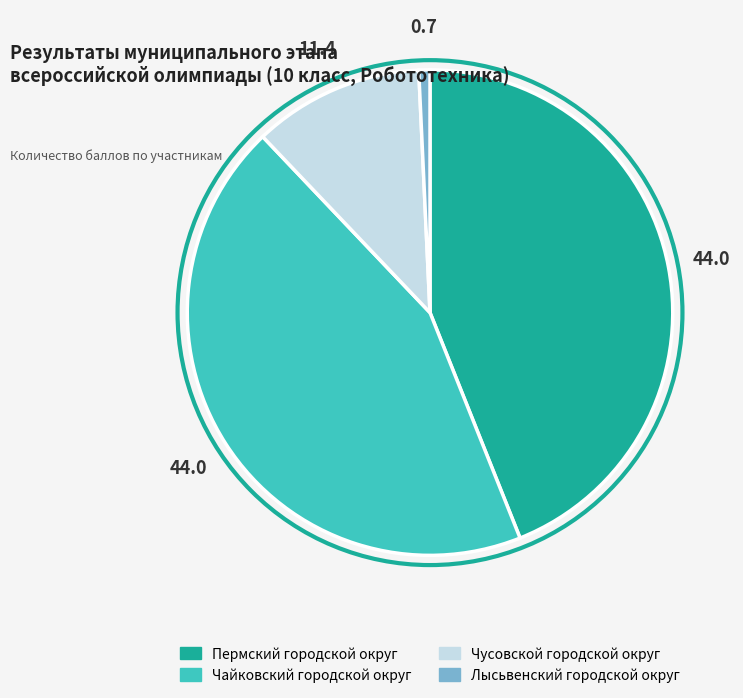

Does any single category account for the majority?

No